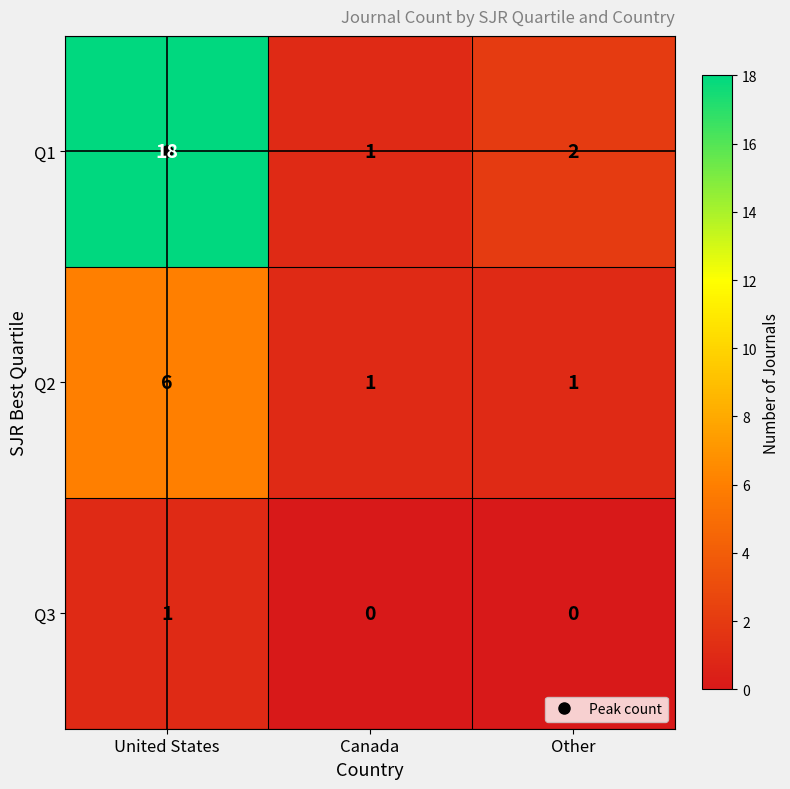

Count the Q3 values in the range 0 to 1.

3